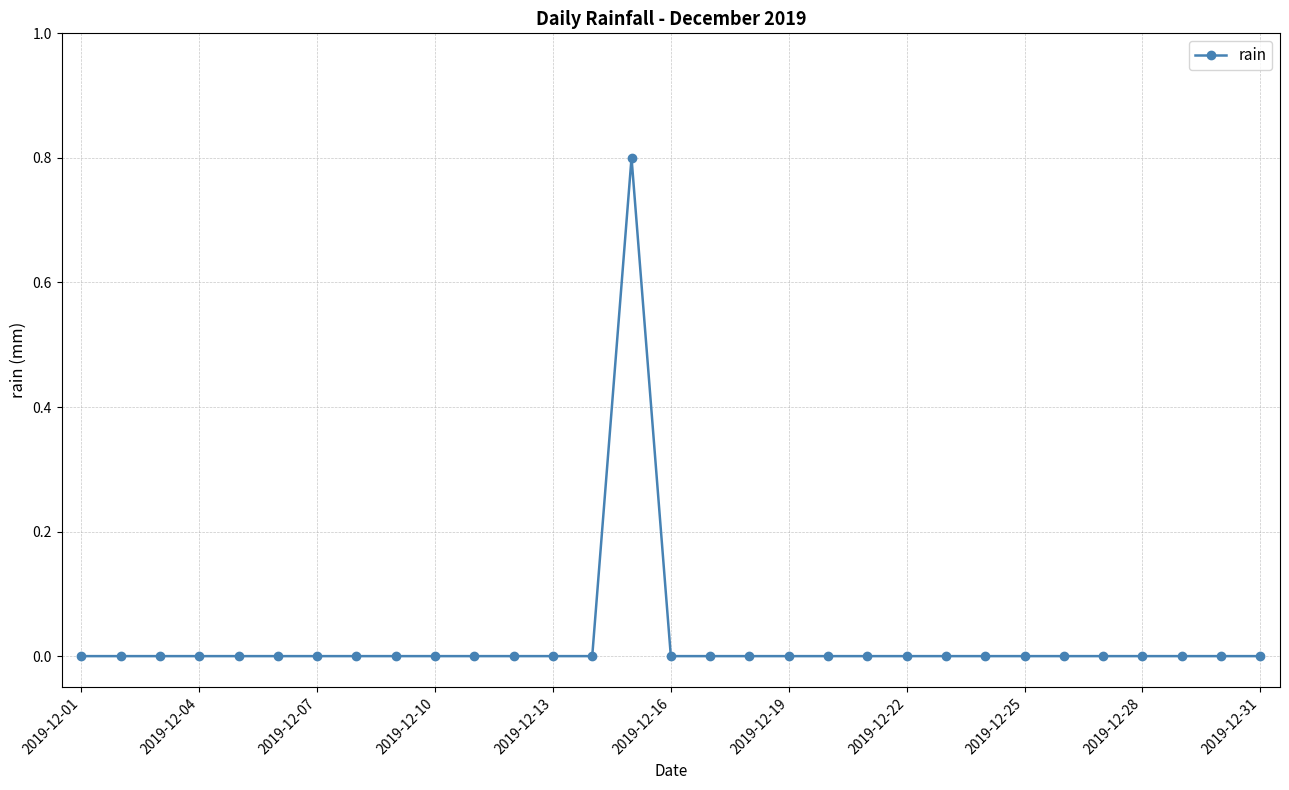

Count the number of categories in the chart.

31